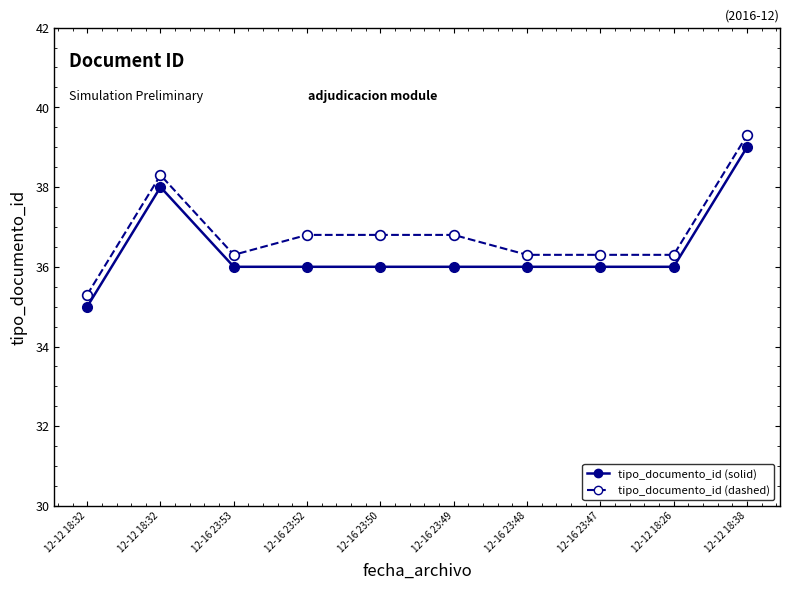

True or false: the data has more than 1 interior local peaks.

False